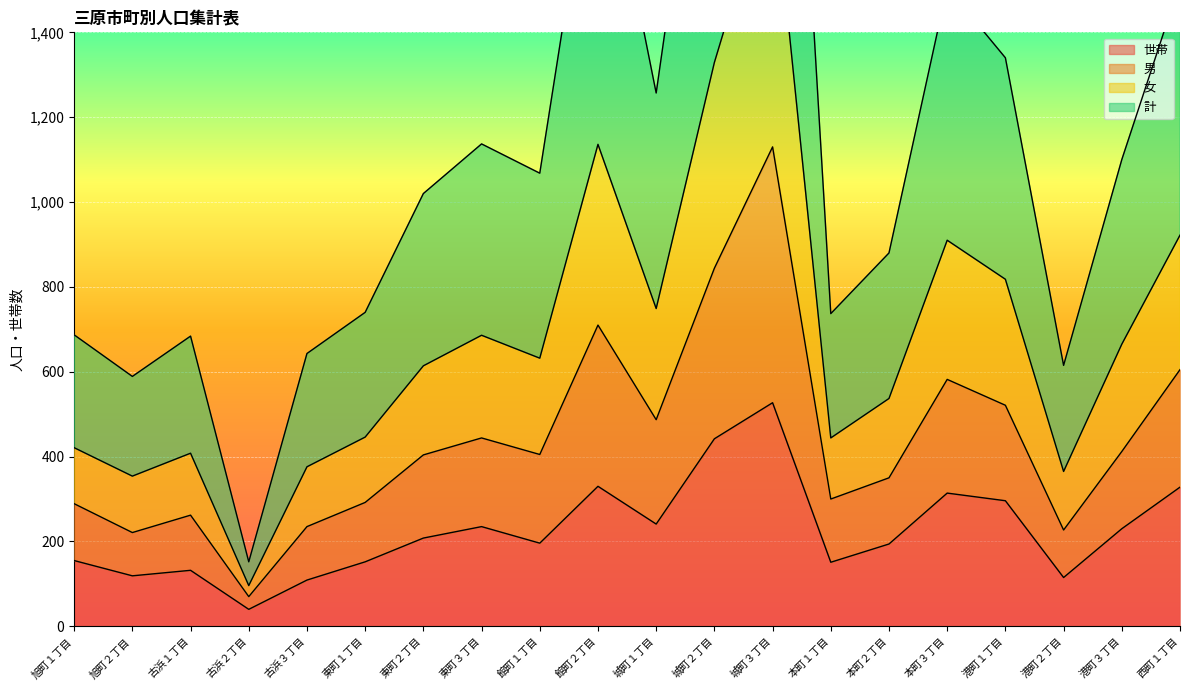

What is the maximum value for 世帯?

527